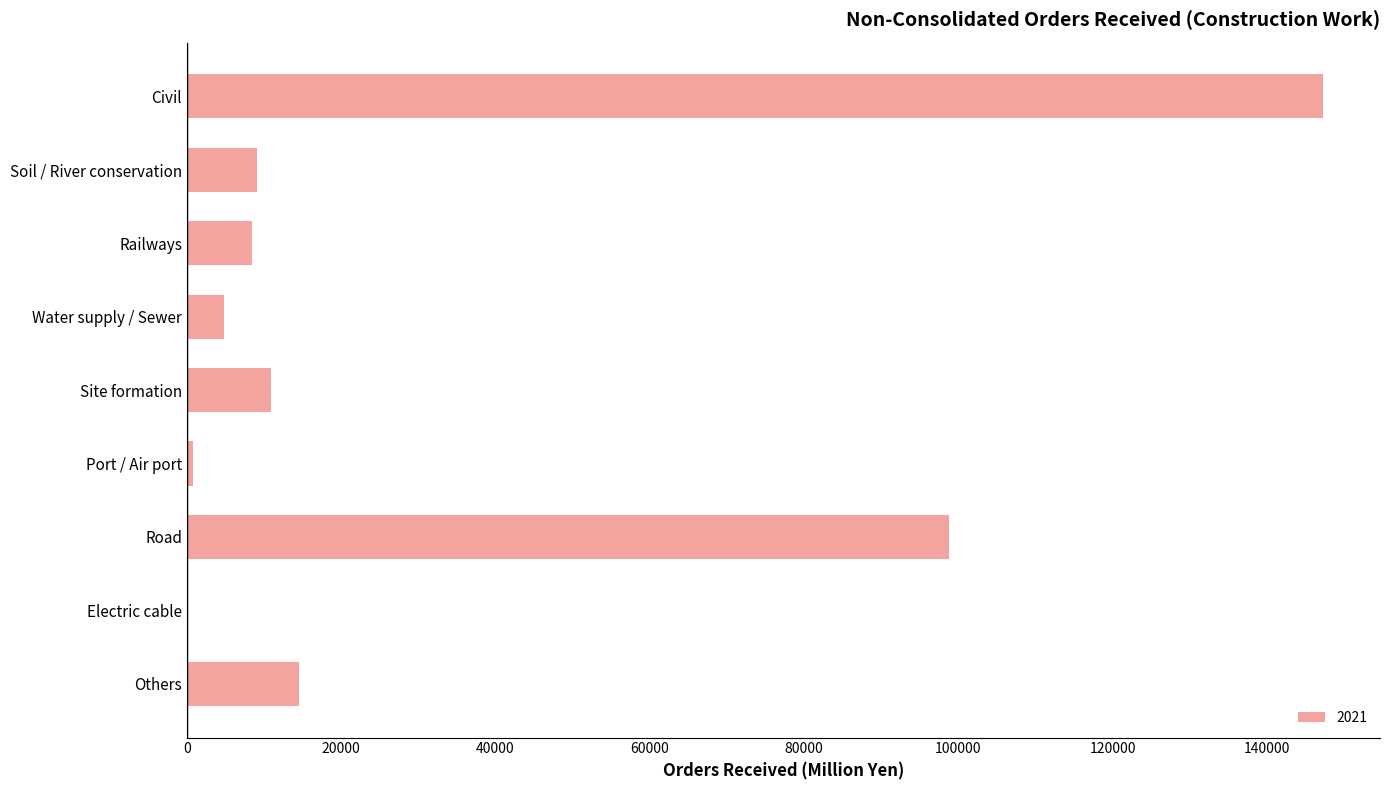

At which label is the value closest to 73645?

Road